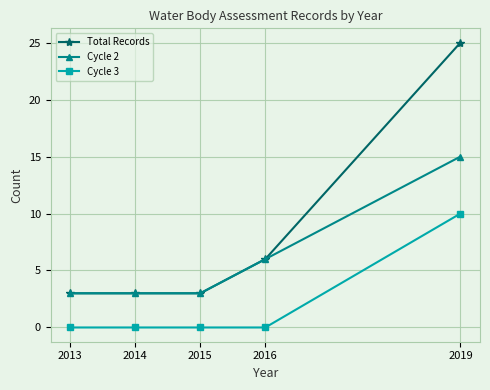

How many distinct data groups are displayed?

3